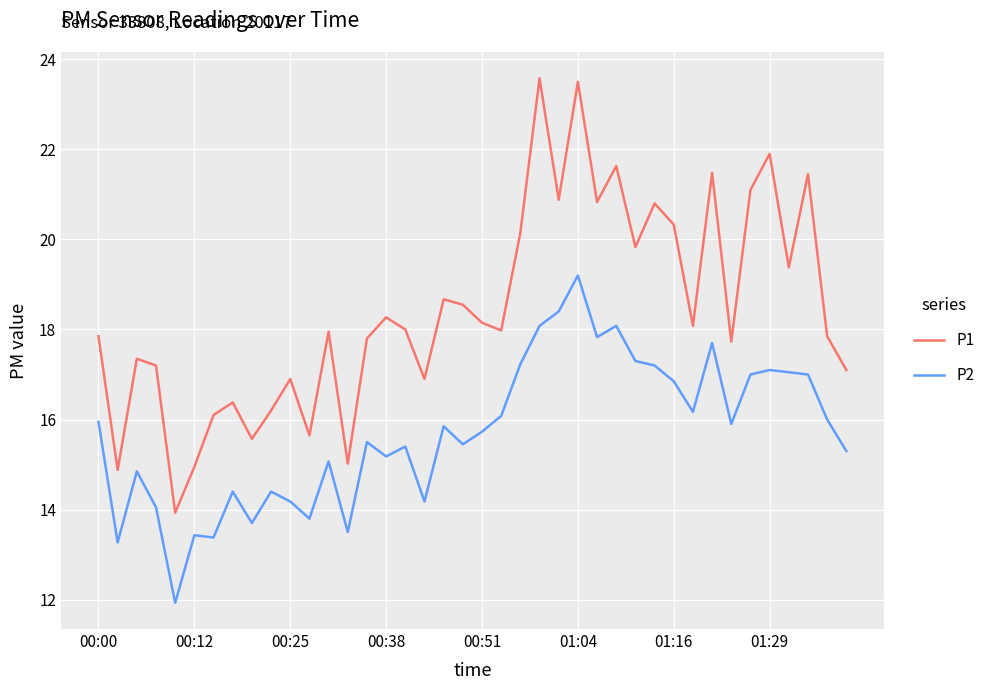

Which series has the widest spread of values?

P1